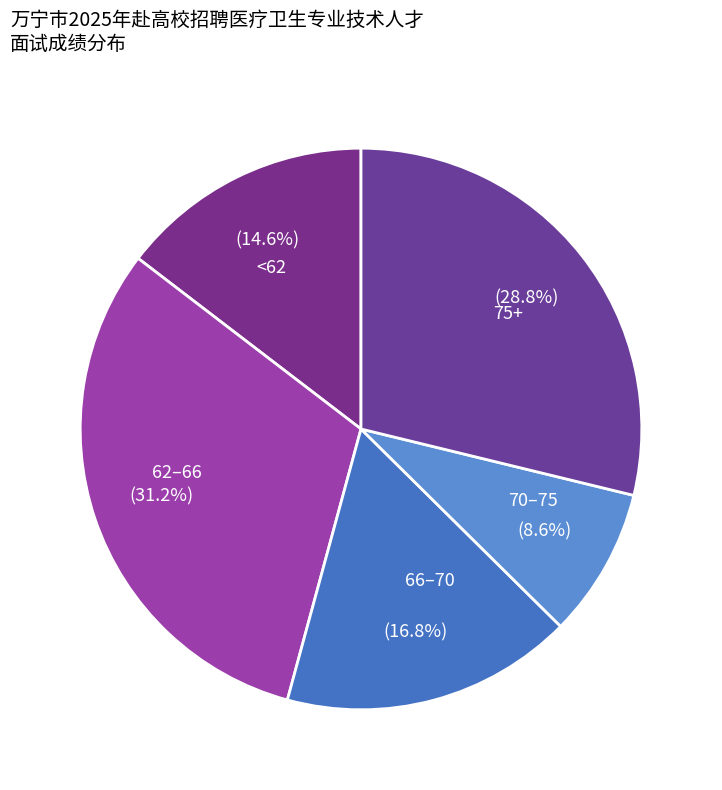

Which slice is the largest?

62–66